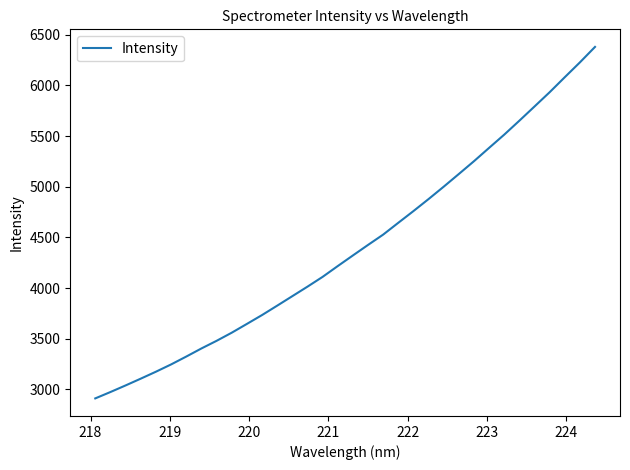

What is the greatest value displayed?

6379.4